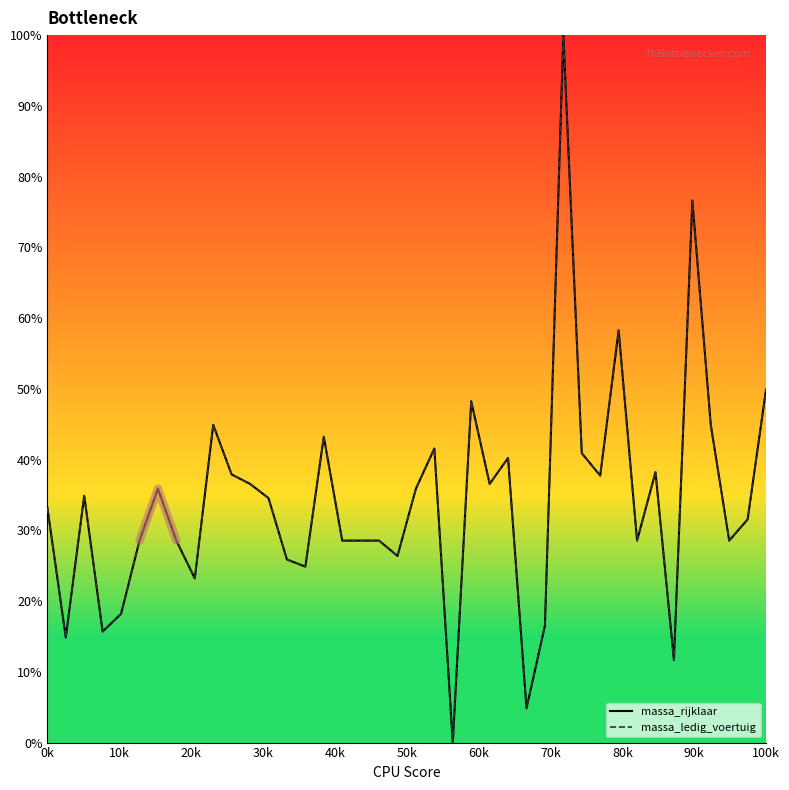

How many data points in massa_rijklaar are above 34?

20